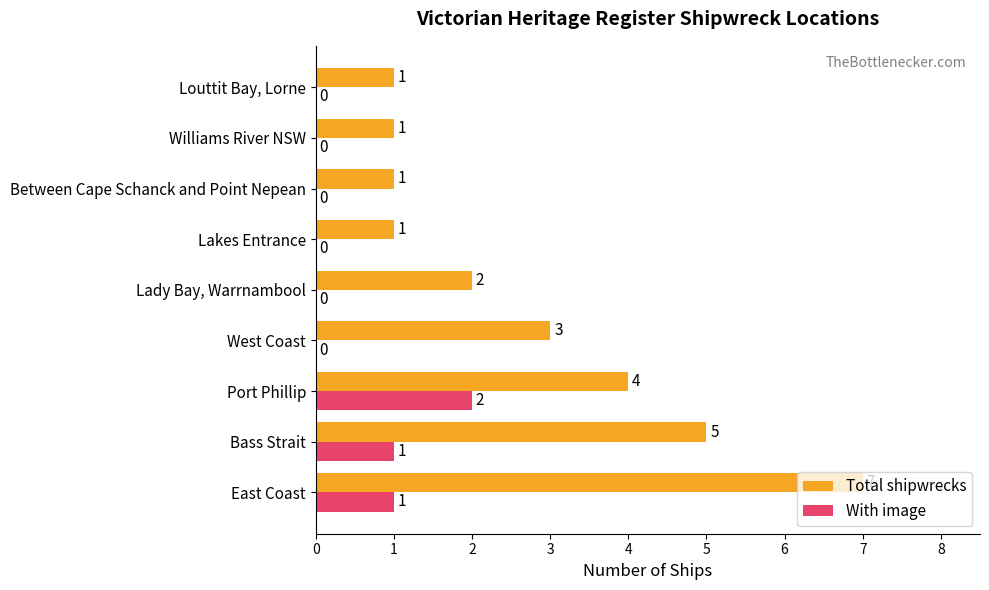

How many Total shipwrecks values are between 1 and 4?

7